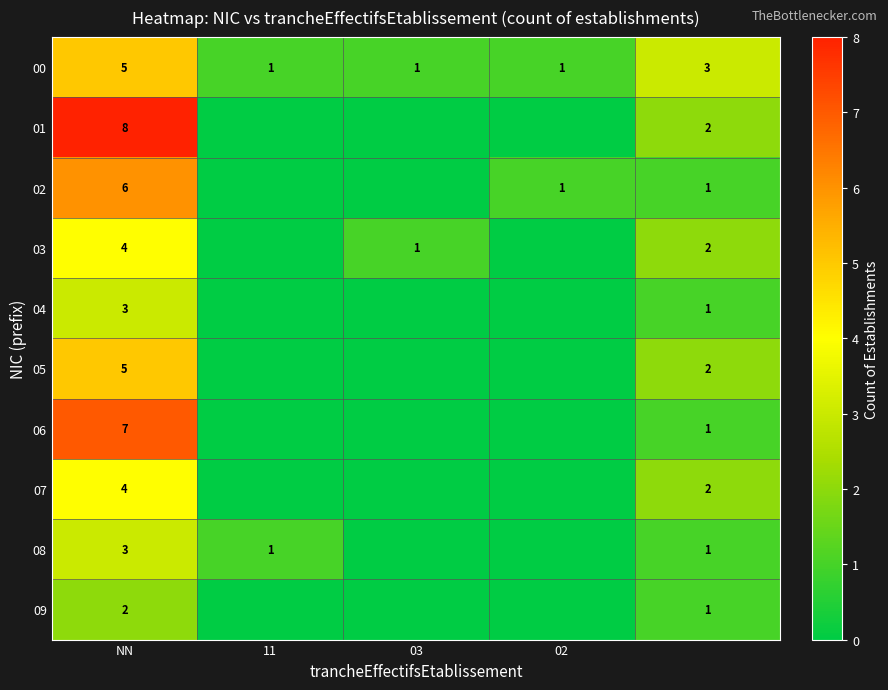

Is the value of 07 at NN greater than the value of 03 at 03?

Yes